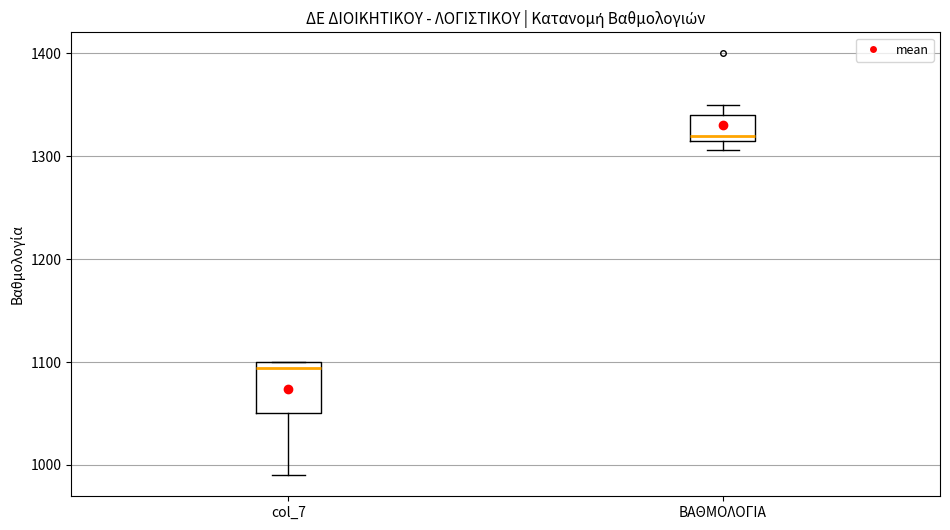

Which box's median line is the highest?

ΒΑΘΜΟΛΟΓΙΑ